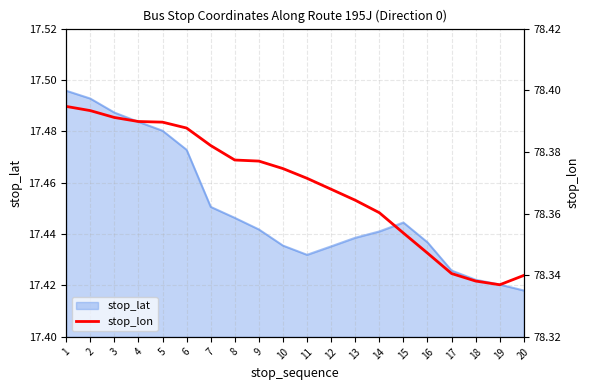

The value of stop_lat at 9 is 27.3. True or false?

False